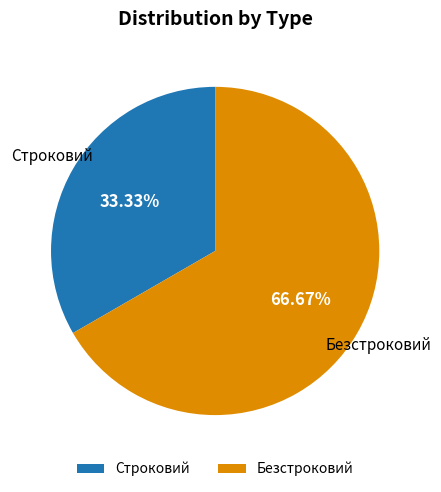

To the nearest percent, what is the difference between the largest and smallest slice percentages?

33%